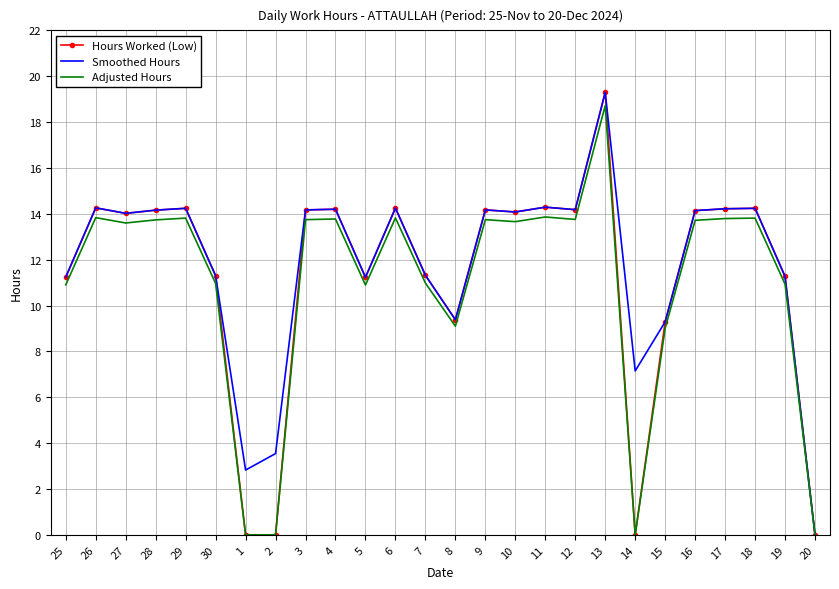

What is the maximum value shown in the chart?

19.3